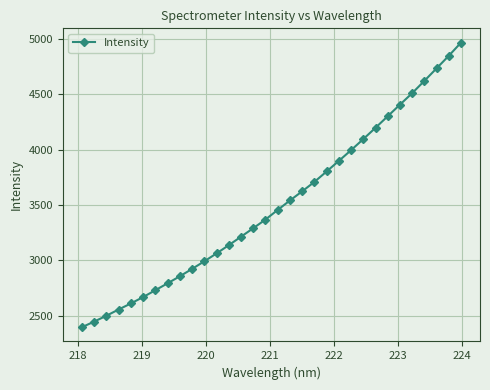

What is the value of the 32nd point from the left?

4968.9